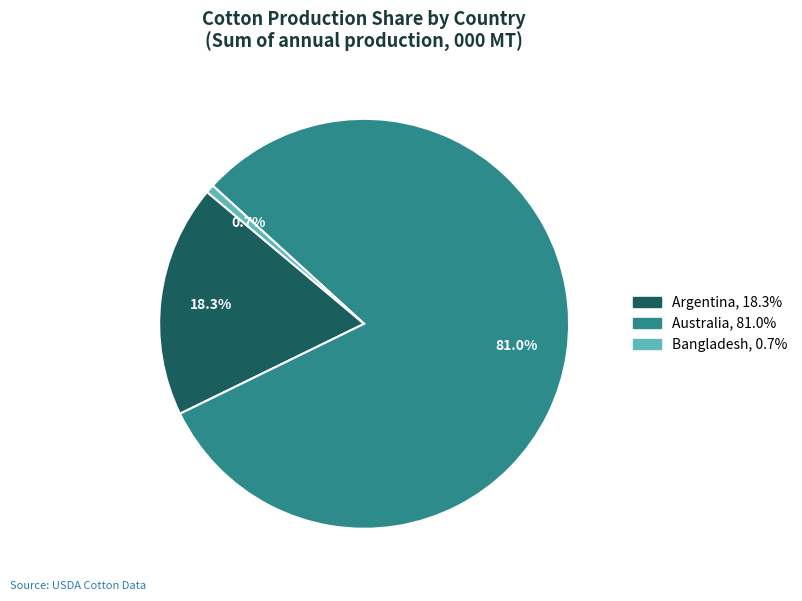

Does any single category account for the majority?

Yes